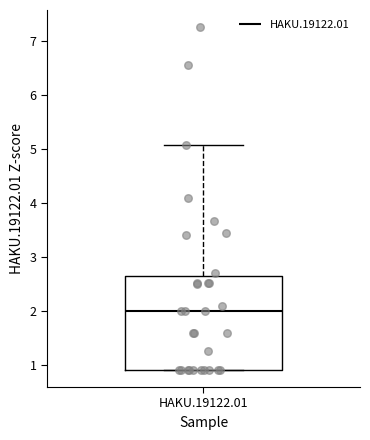

Where is the upper edge of the box for HAKU.19122.01 on the y-axis? The values are not printed on the chart, so give them approximately, as read against the axis.

2.7